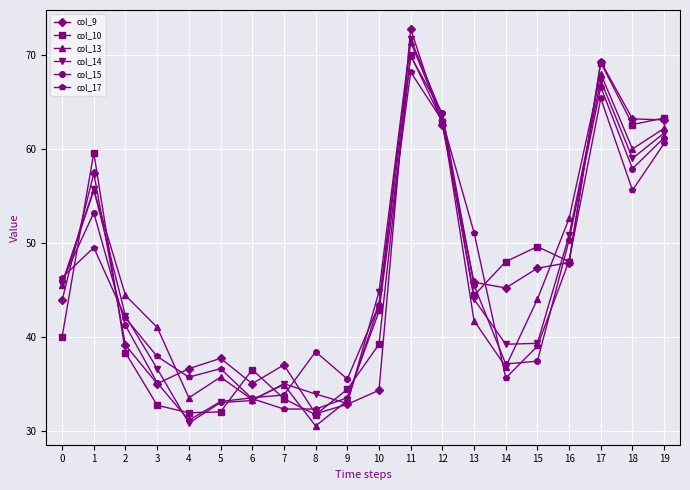

How many values in the col_15 series are below 43?

10